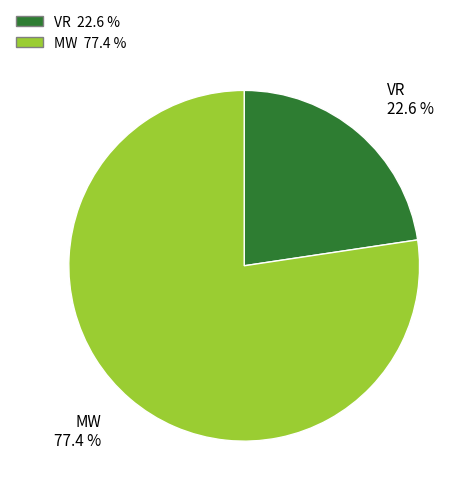

How much of the chart is everything except VR?

77.4%